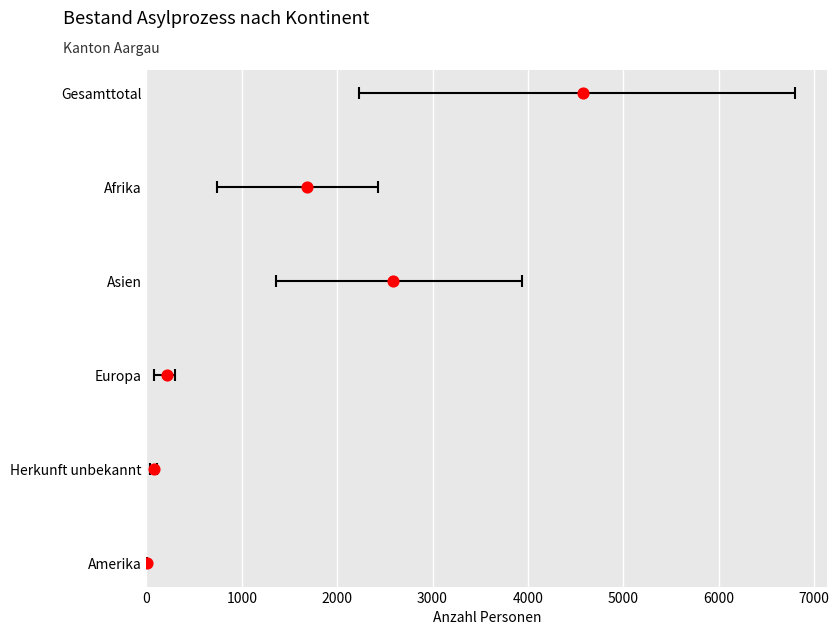

Between 2000 and 1000, which is larger?

2000